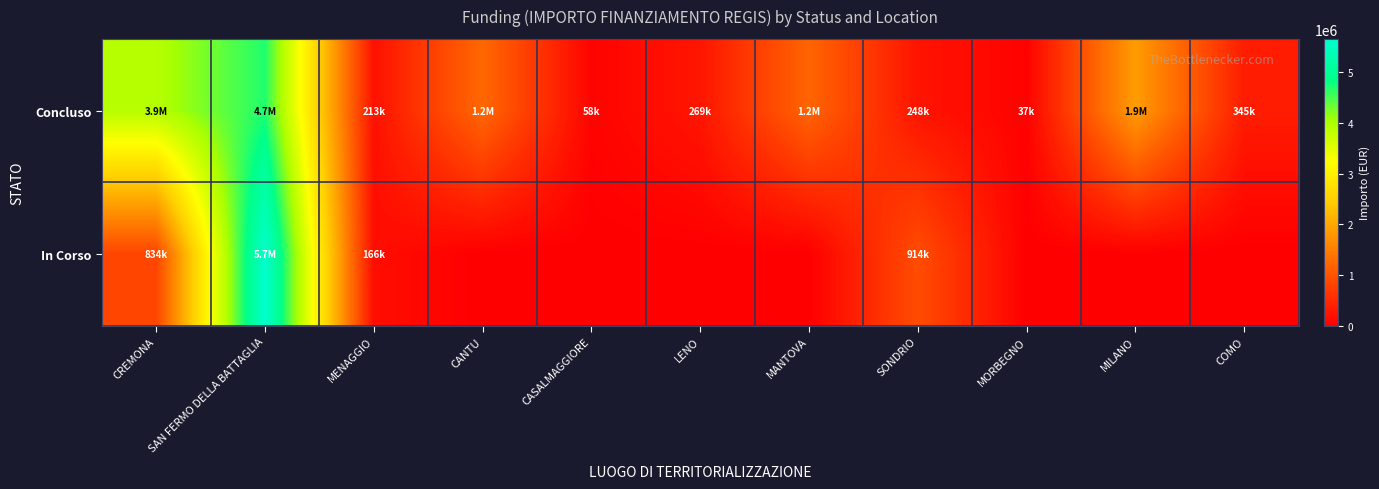

Reading left to right, extract all data points from this chart.

Concluso: CREMONA=3932595.6	SAN FERMO DELLA BATTAGLIA=4694589.0	MENAGGIO=212514.4	CANTU=1242450.0	CASALMAGGIORE=57564.0	LENO=269021.9	MANTOVA=1206048.8	SONDRIO=247700.0	MORBEGNO=36600.0	MILANO=1866366.7	COMO=344882.5
In Corso: CREMONA=833874.0	SAN FERMO DELLA BATTAGLIA=5662297.7	MENAGGIO=165553.7	CANTU=0.0	CASALMAGGIORE=0.0	LENO=0.0	MANTOVA=0.0	SONDRIO=914000.0	MORBEGNO=0.0	MILANO=0.0	COMO=0.0